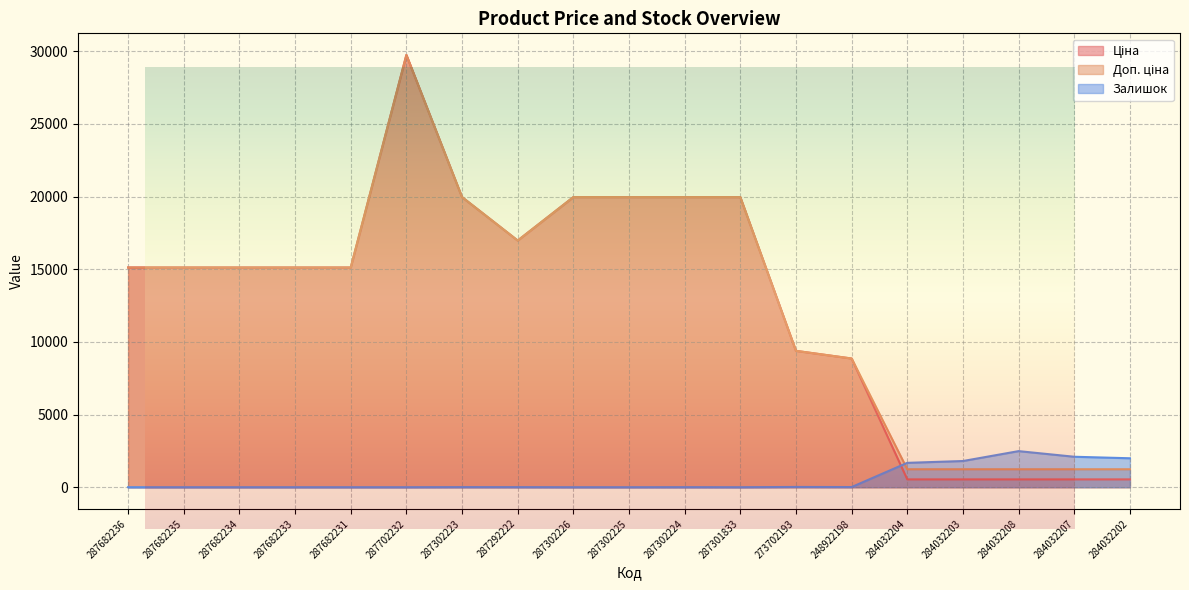

In Ціна, how many points are higher than both neighbors (excluding endpoints)?

1